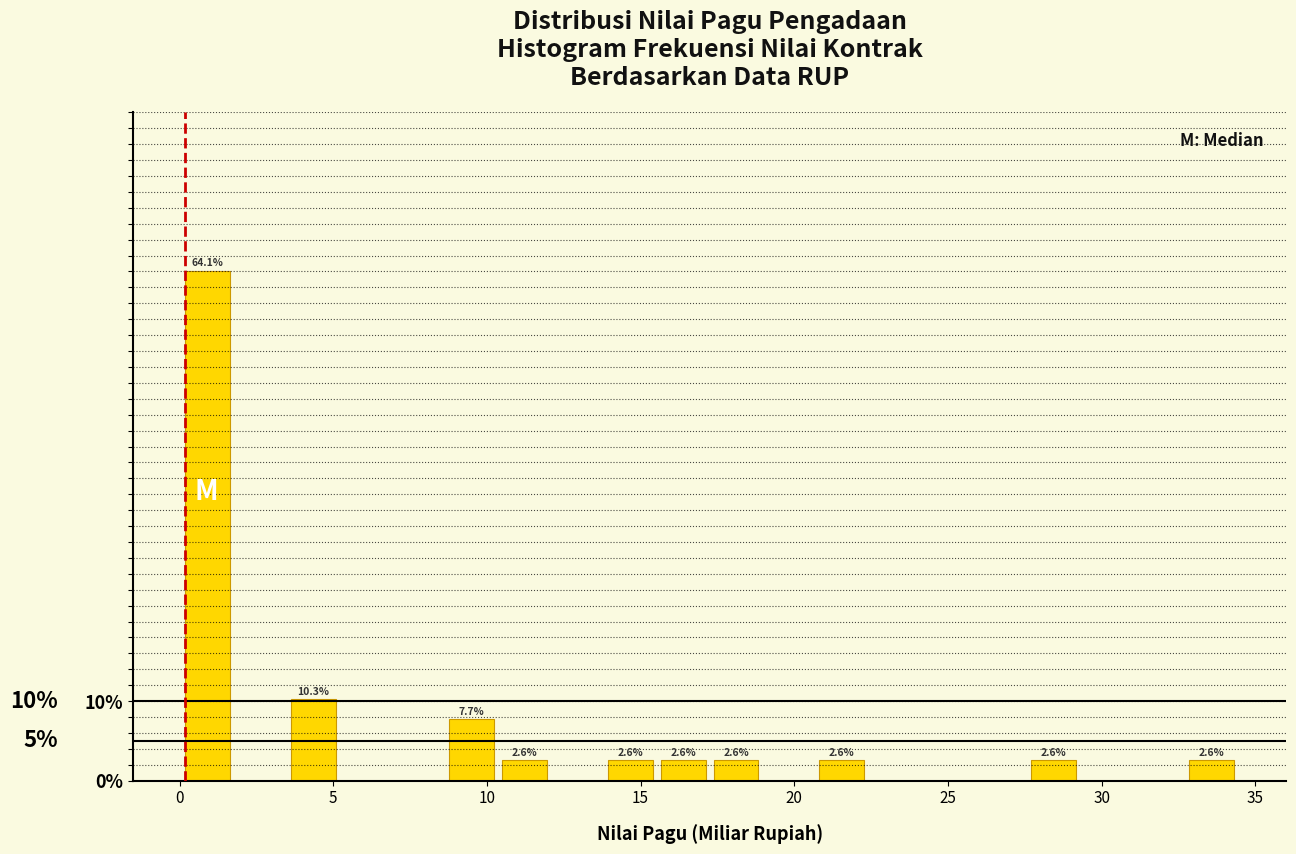

Read against the x-axis, roughly where is the centre of the tallest bar?

1.0